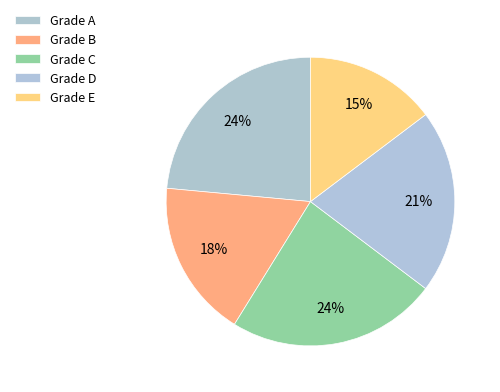

How many segments does this pie chart have?

5